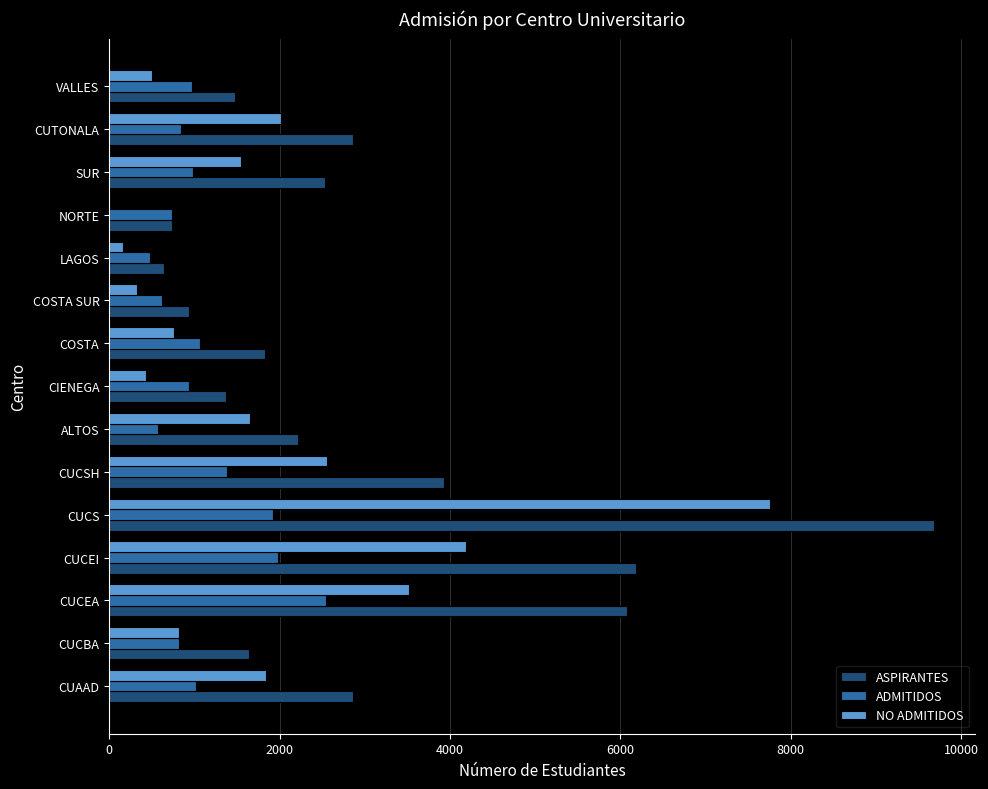

Which category has the highest value across all series?

CUCS